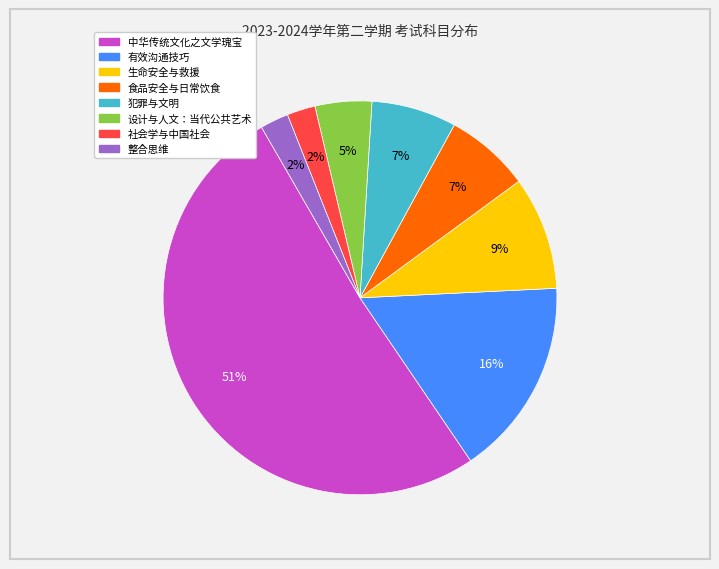

What is the largest slice in the pie chart?

中华传统文化之文学瑰宝